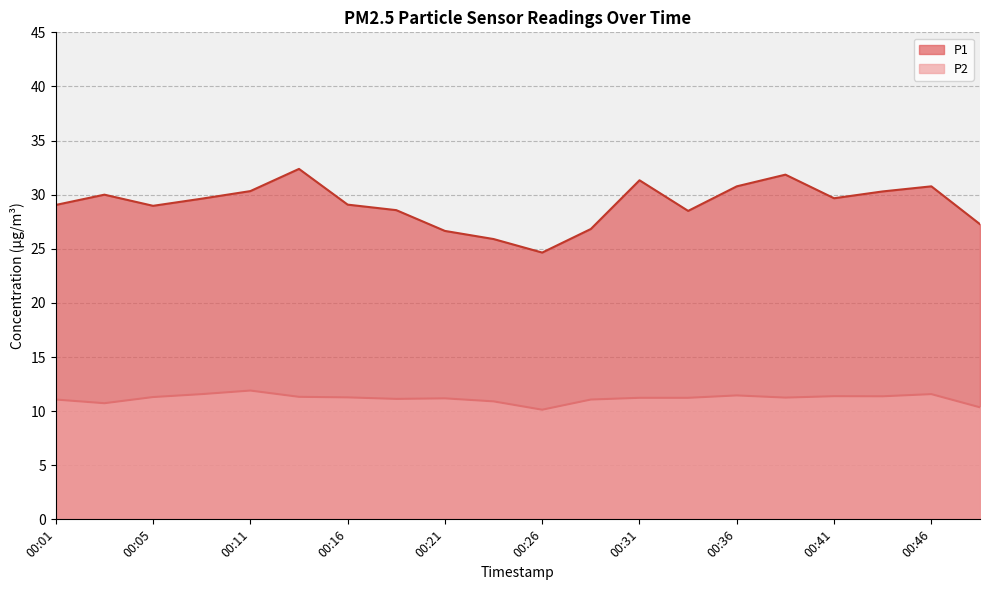

How many lines are shown in the chart?

2